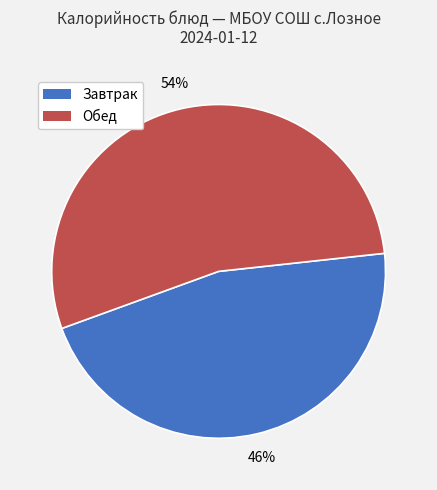

How many segments does this pie chart have?

2